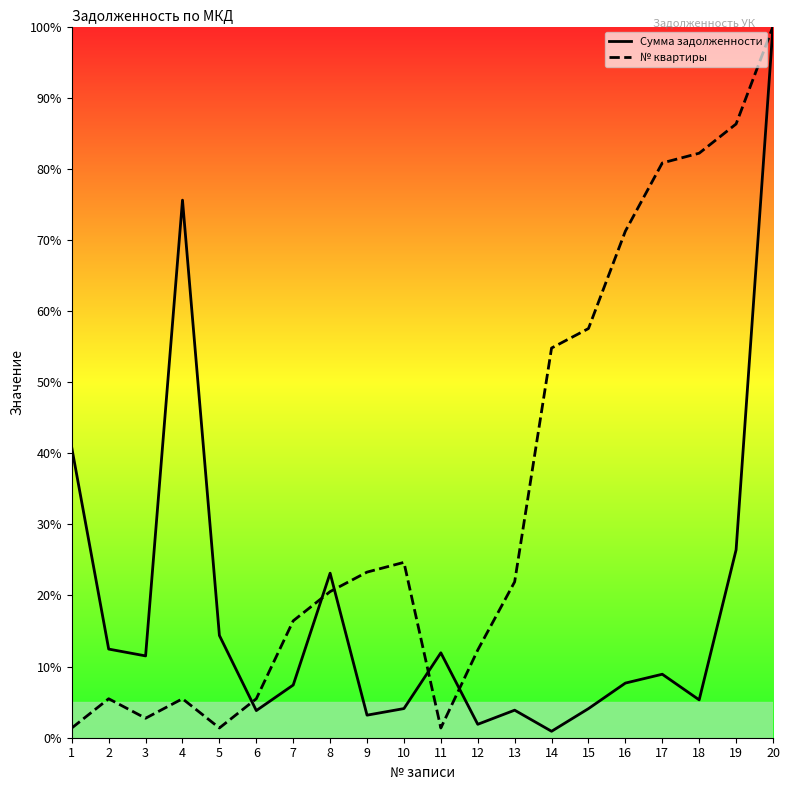

List the series in order of their overall mean, highest first.

№ квартиры, Сумма задолженности